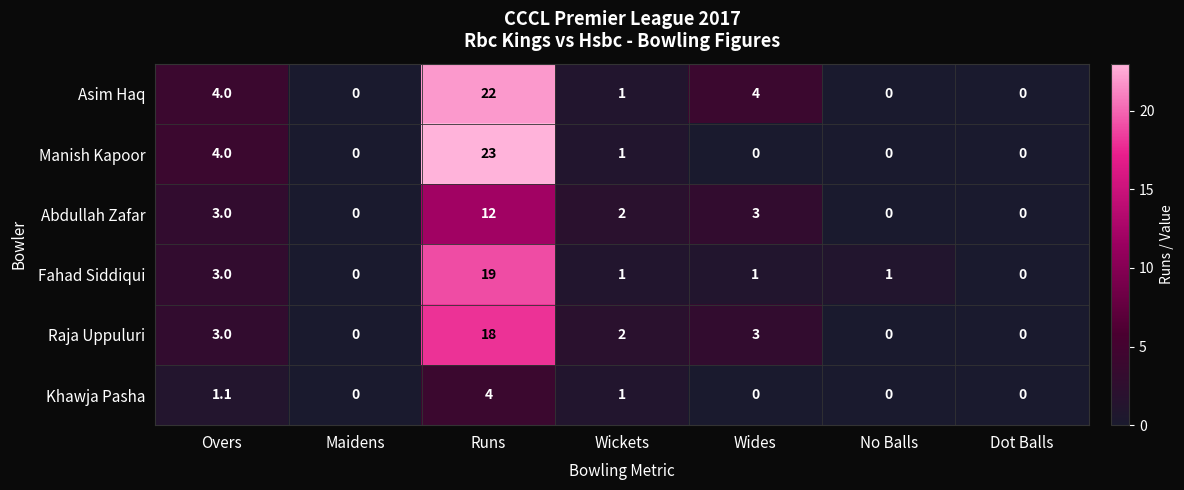

Which series changed the most between Overs and Runs?

Manish Kapoor